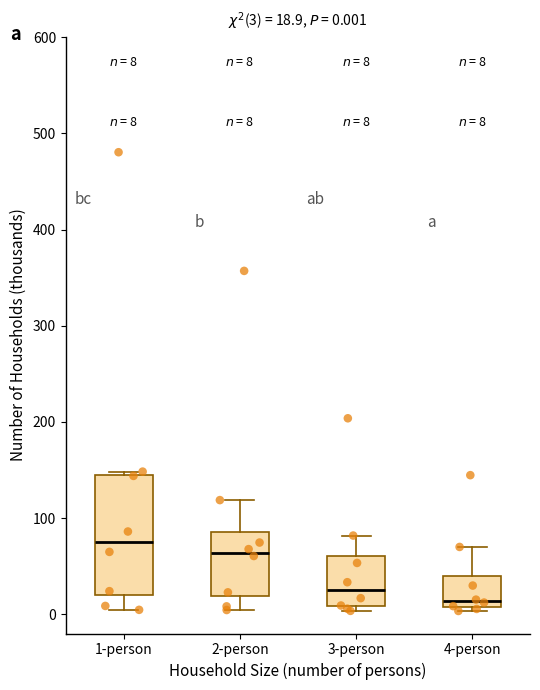

Which box's median line is the lowest?

4-person